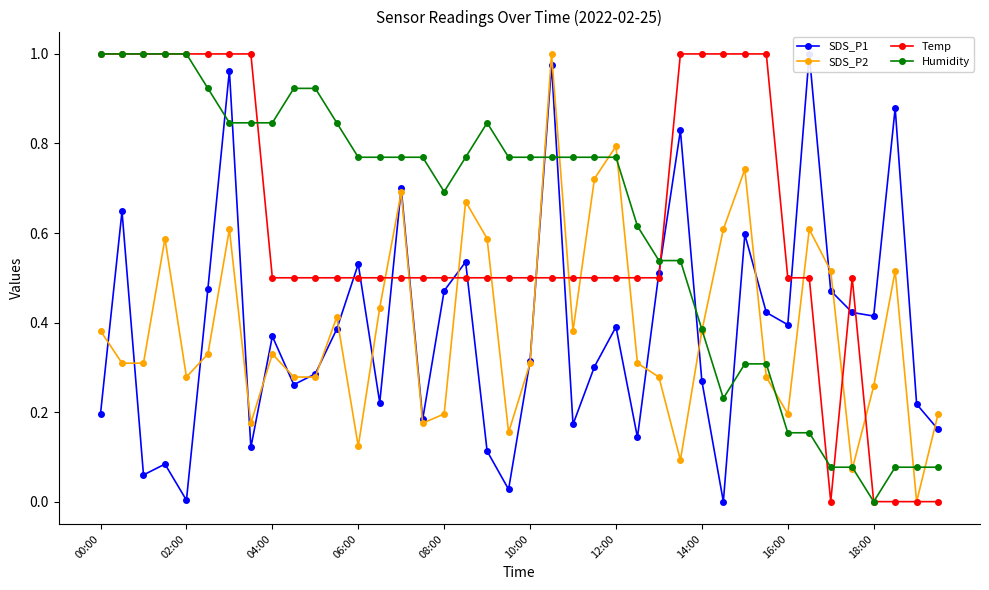

True or false: SDS_P2 and Humidity cross at least once.

True